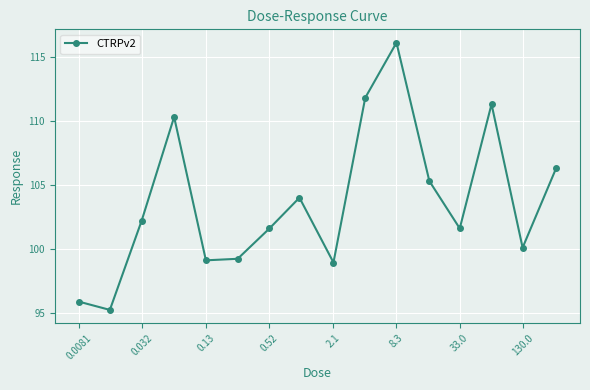

What is the value of the 16th point from the left?

106.3